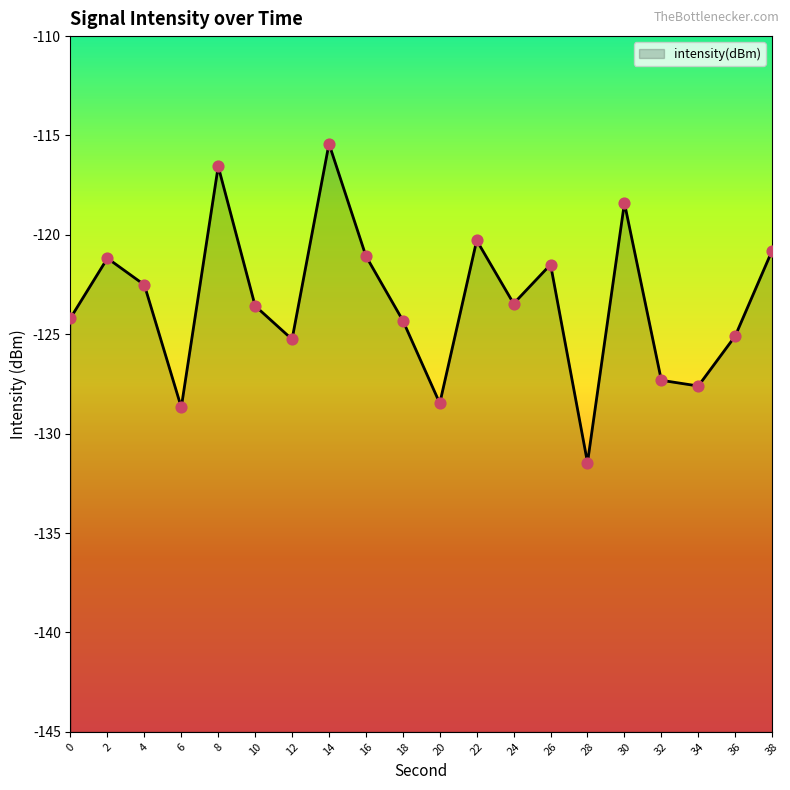

What is the change in value from 20 to 34?

+0.9